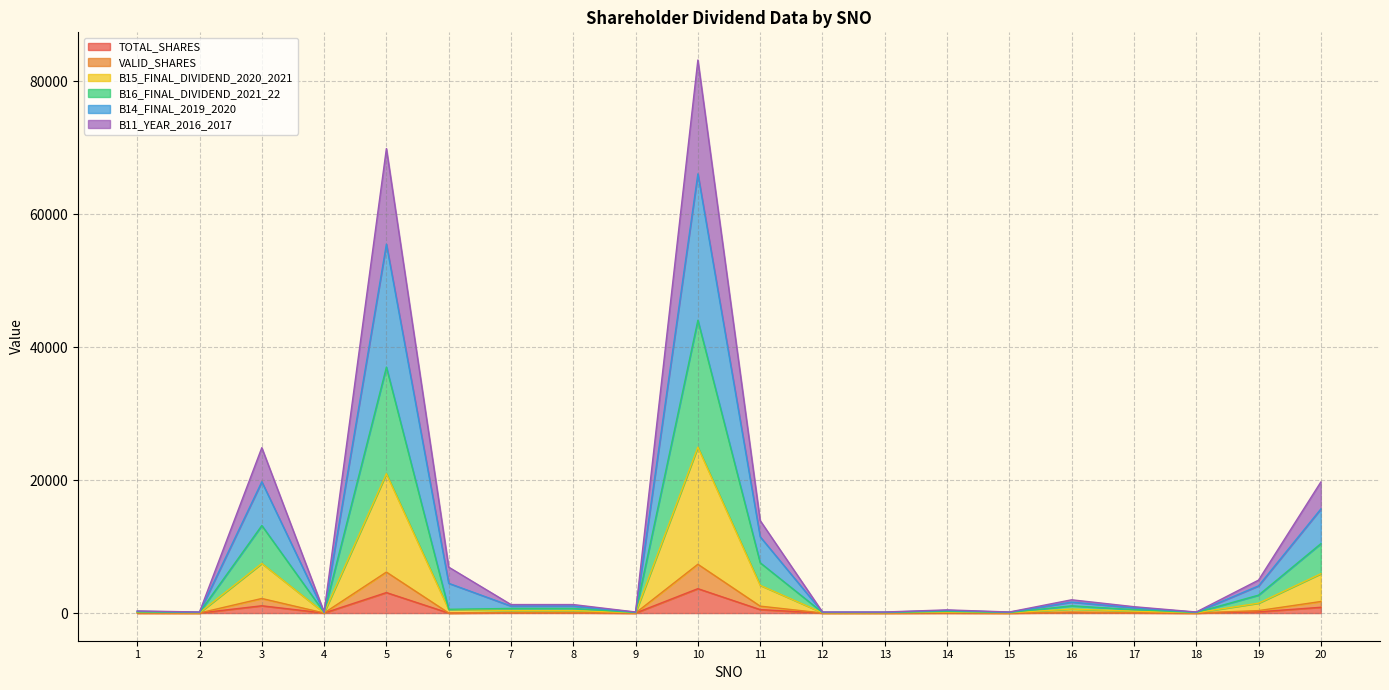

The value of TOTAL_SHARES at 10 is 3672.0. True or false?

True